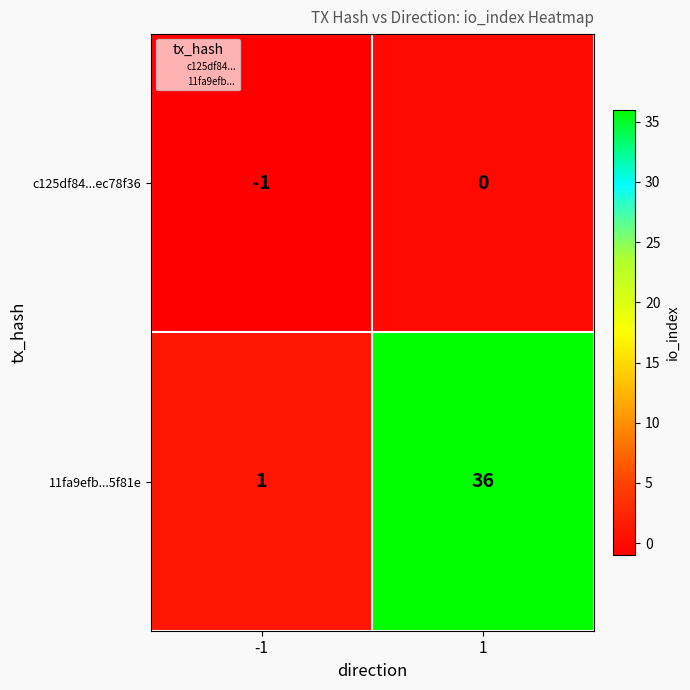

What is the total value across all series at 1?

36